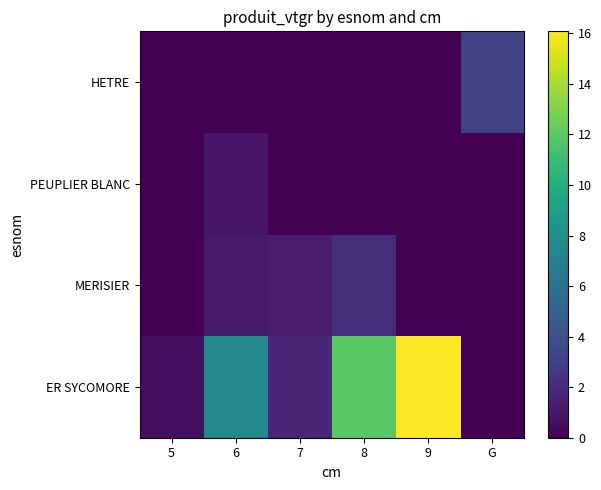

Which series changed the most between 5 and 8?

ER SYCOMORE